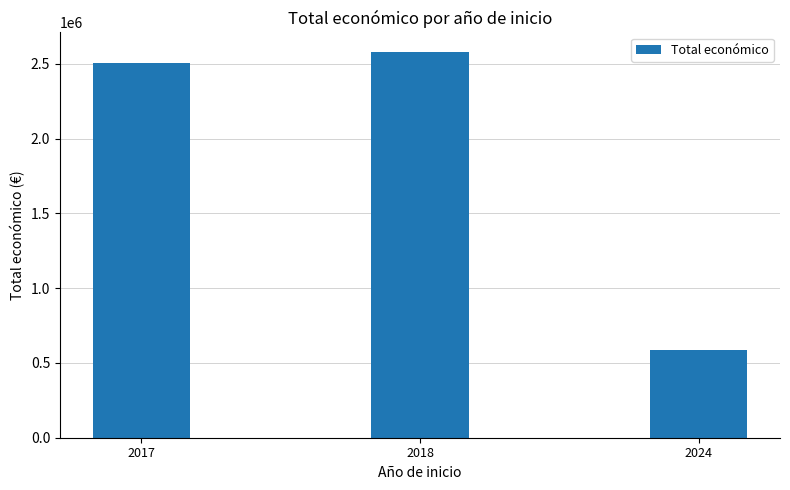

What value does the data have at 2018, to the nearest 10?

2581580